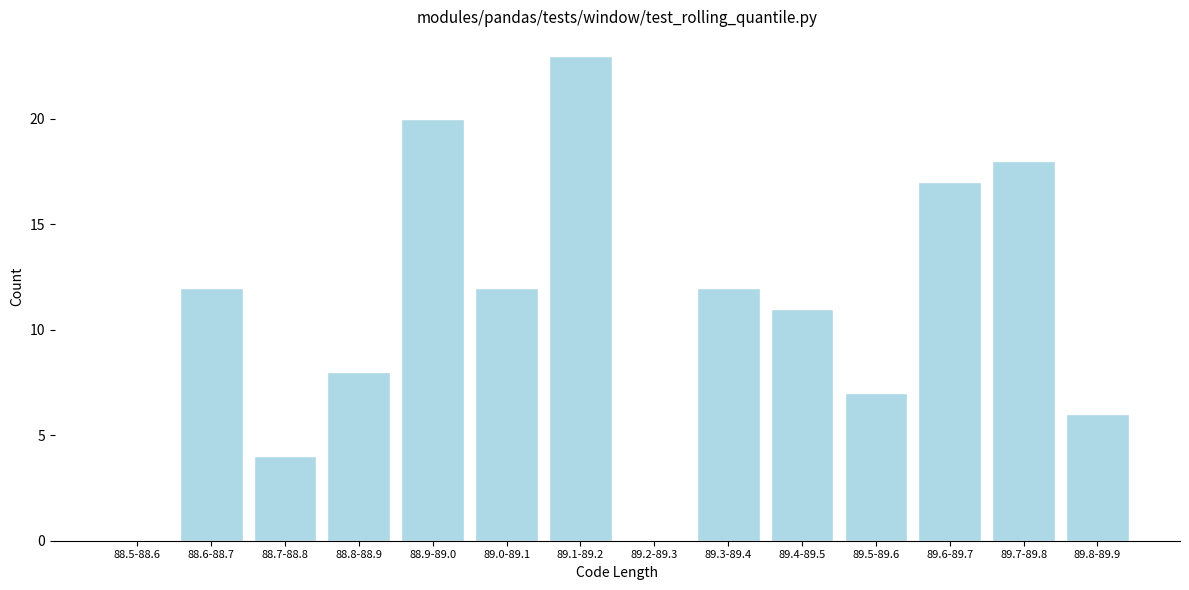

Reading left to right, list all the values displayed in this chart.

88.5-88.6=0	88.6-88.7=12	88.7-88.8=4	88.8-88.9=8	88.9-89.0=20	89.0-89.1=12	89.1-89.2=23	89.2-89.3=0	89.3-89.4=12	89.4-89.5=11	89.5-89.6=7	89.6-89.7=17	89.7-89.8=18	89.8-89.9=6